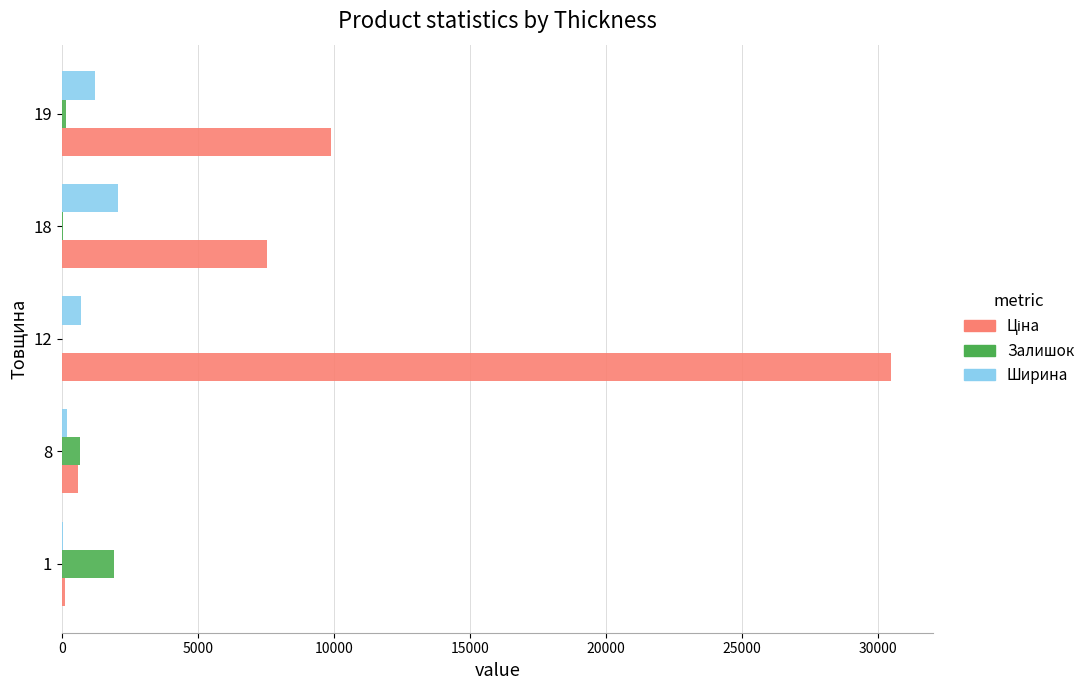

At which category is the sum across all series the highest?

12